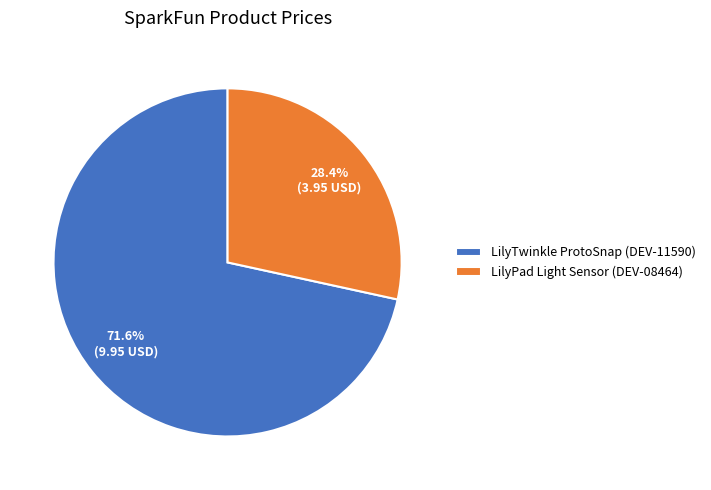

Between LilyTwinkle ProtoSnap (DEV-11590) and LilyPad Light Sensor (DEV-08464), which is larger?

LilyTwinkle ProtoSnap (DEV-11590)